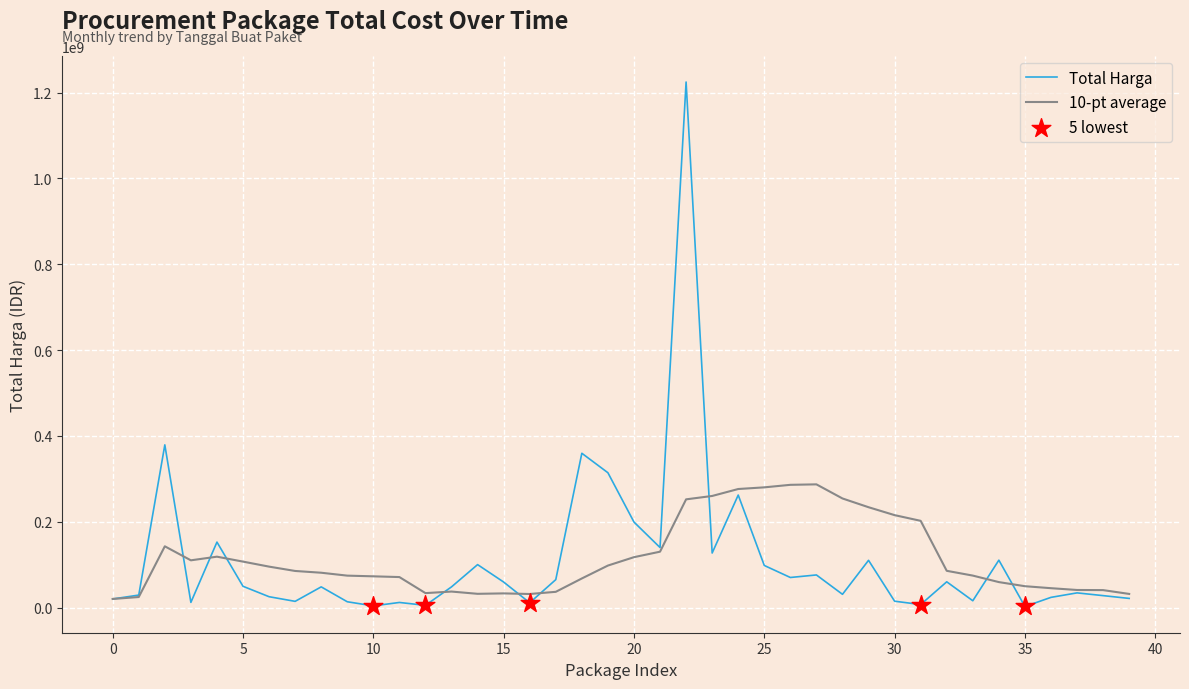

Which series has the widest spread of values?

Total Harga